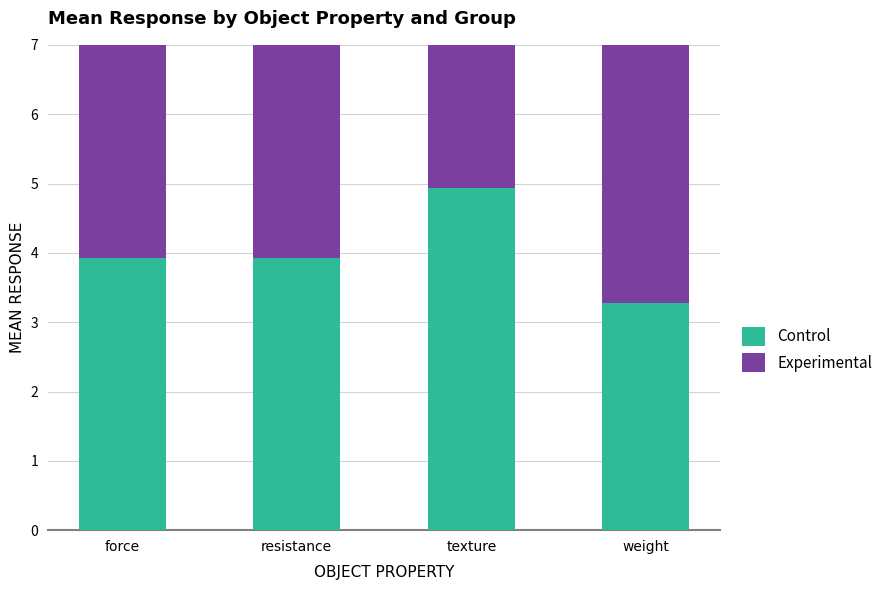

List the labels in order of Experimental value, largest first.

texture, weight, resistance, force